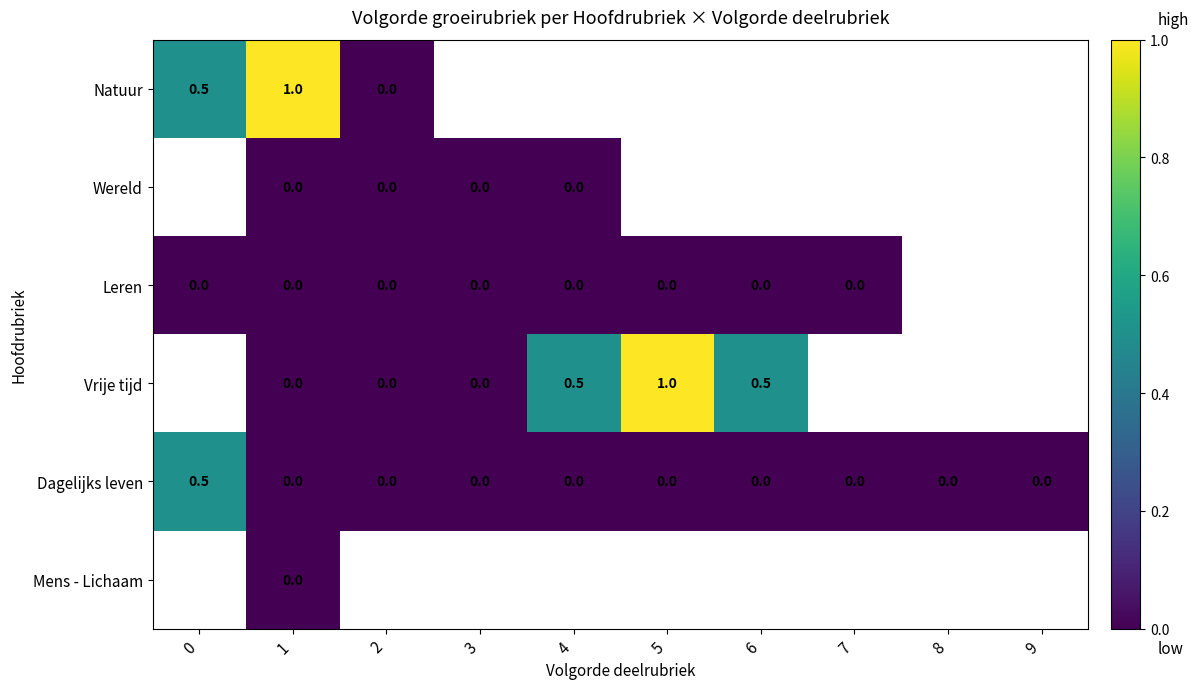

What is the difference between the highest and lowest values at 1?

1.0